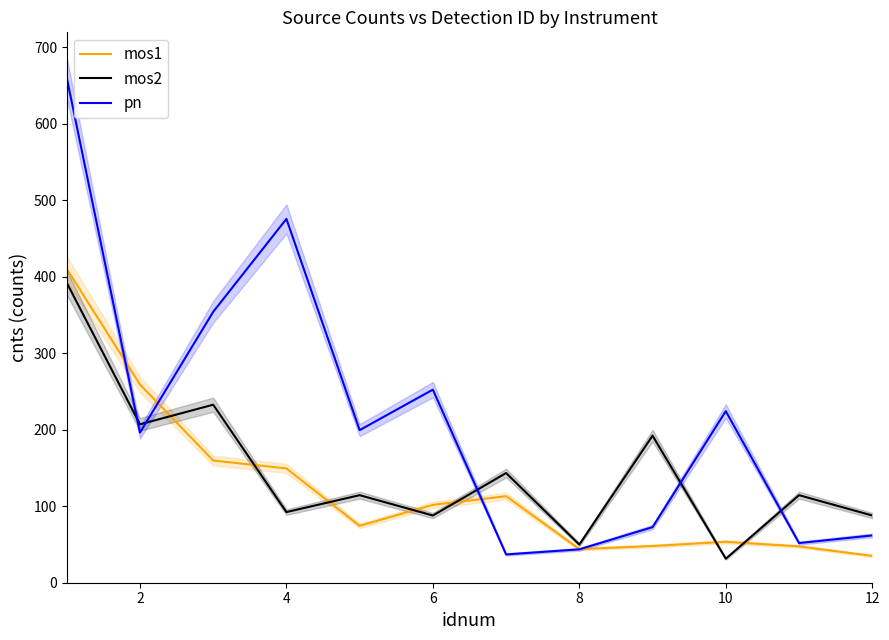

Where is the first local minimum for mos2?

2